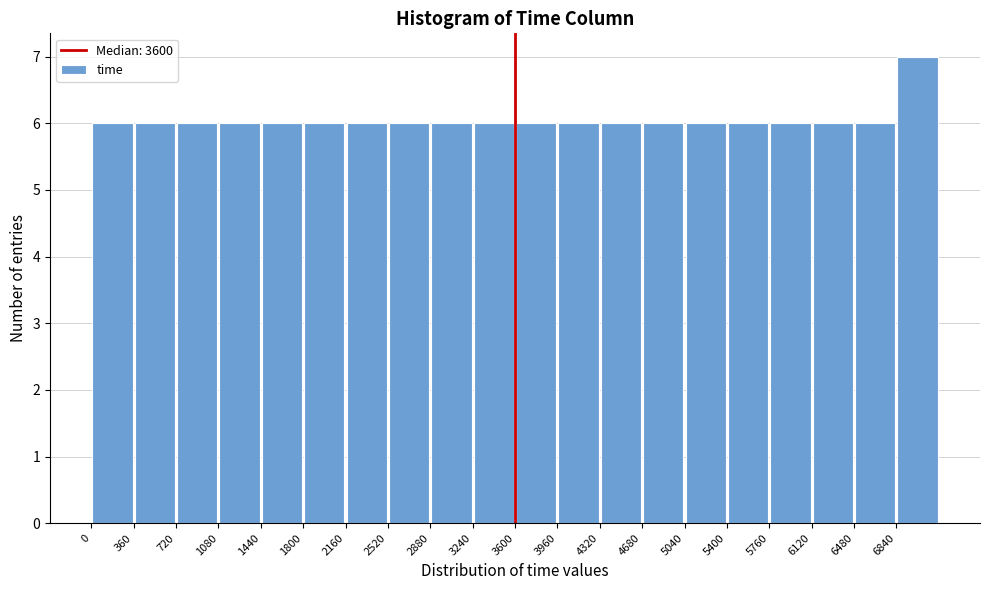

Reading left to right, list every bar in this chart as the range it spans on the x-axis followed by its height. Neither the bar edges nor the heights are printed on the chart, so give them approximately, as read against the axes.

0 to 360: 6
360 to 720: 6
720 to 1080: 6
1080 to 1440: 6
1440 to 1800: 6
1800 to 2160: 6
2160 to 2520: 6
2520 to 2880: 6
2880 to 3240: 6
3240 to 3600: 6
3600 to 3960: 6
3960 to 4320: 6
4320 to 4680: 6
4680 to 5040: 6
5040 to 5400: 6
5400 to 5760: 6
5760 to 6120: 6
6120 to 6480: 6
6480 to 6840: 6
6840 to 7200: 7